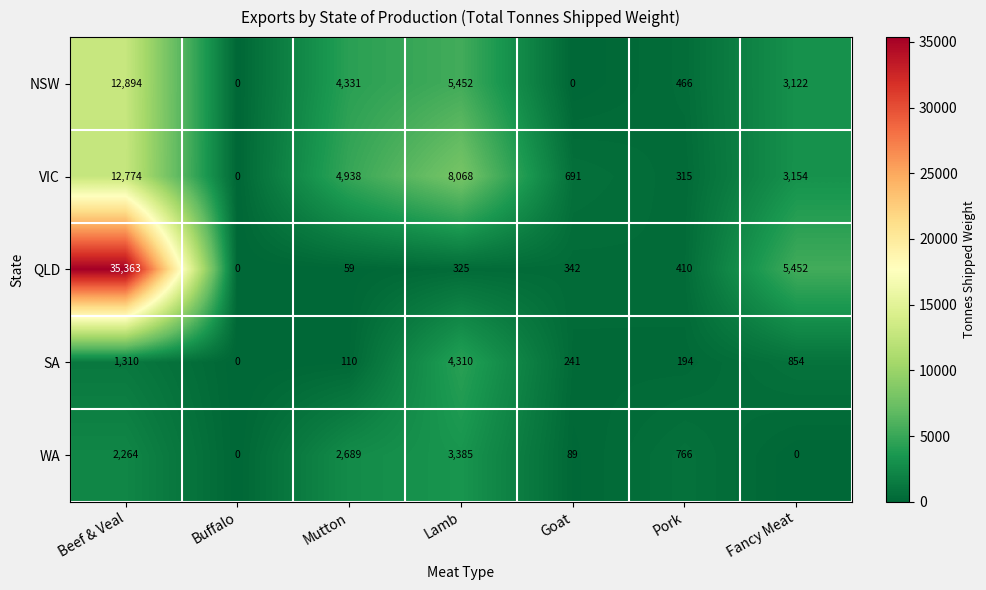

What is the total value across all series at Buffalo?

0